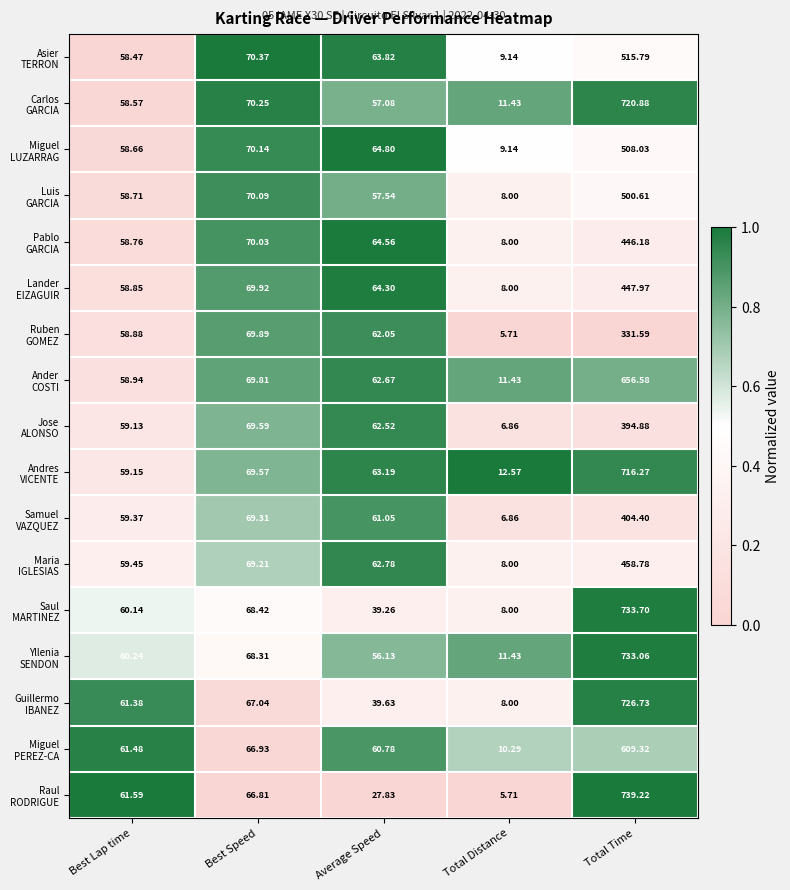

At which category is the sum across all series the highest?

Total Time